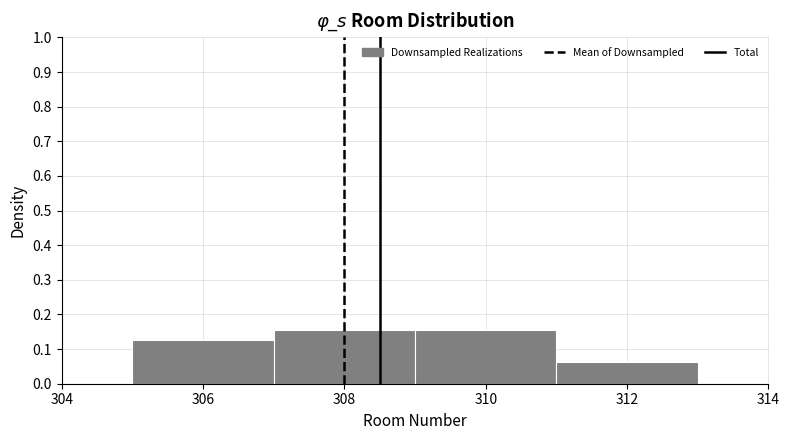

What is the height of the bar covering 305 to 307 on the x-axis? The values are not printed on the chart, so give them approximately, as read against the axis.

0.13